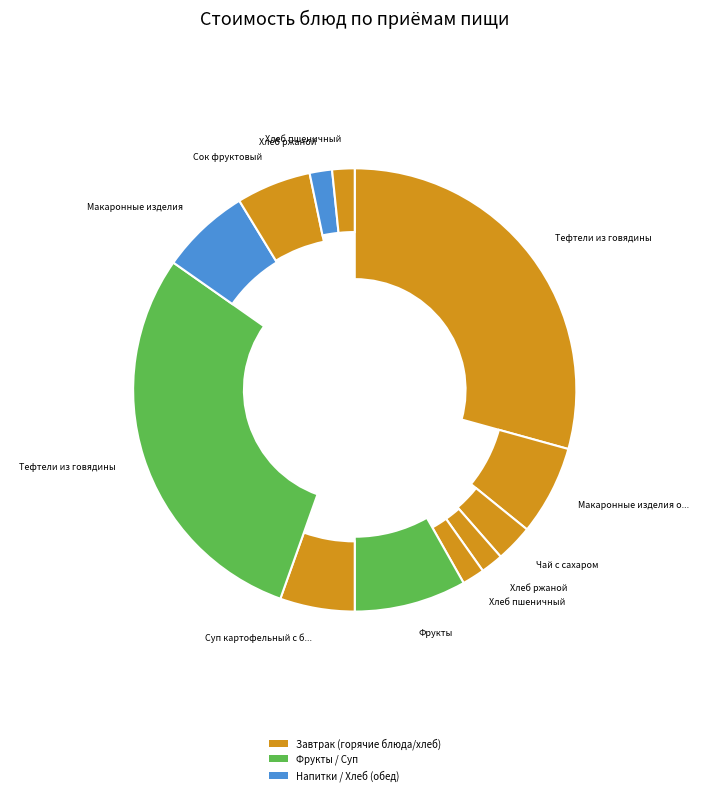

Count the number of slices in the pie.

12